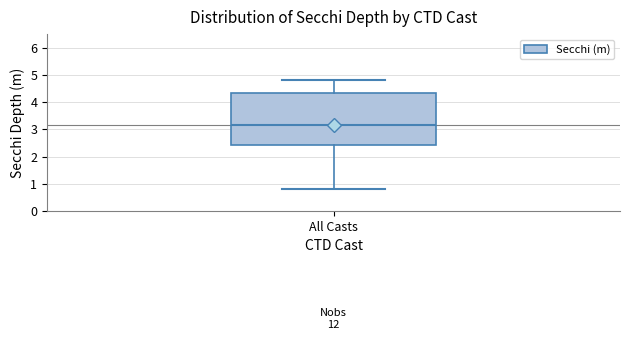

Transcribe this box plot: give where the median line is, the range the box spans, and where the two whiskers end, as read against the y-axis. The values are not printed on the chart, so give them approximately, as read against the axis.

median 3.2, box 2.4 to 4.3, whiskers 0.8 to 4.8